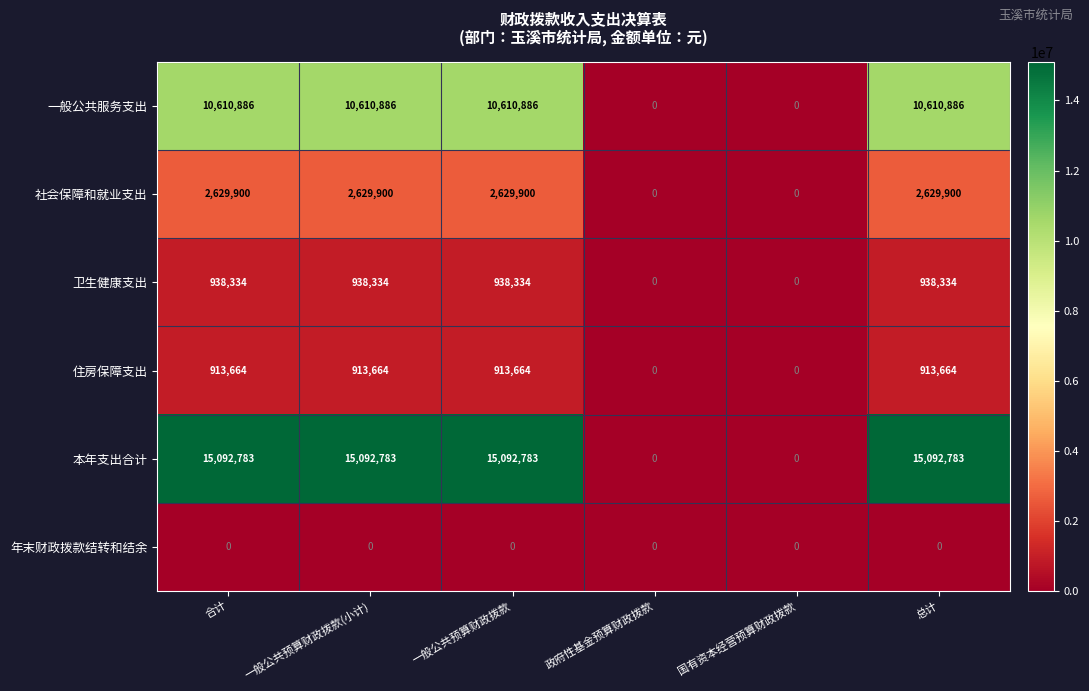

What is the maximum value for 社会保障和就业支出?

2629900